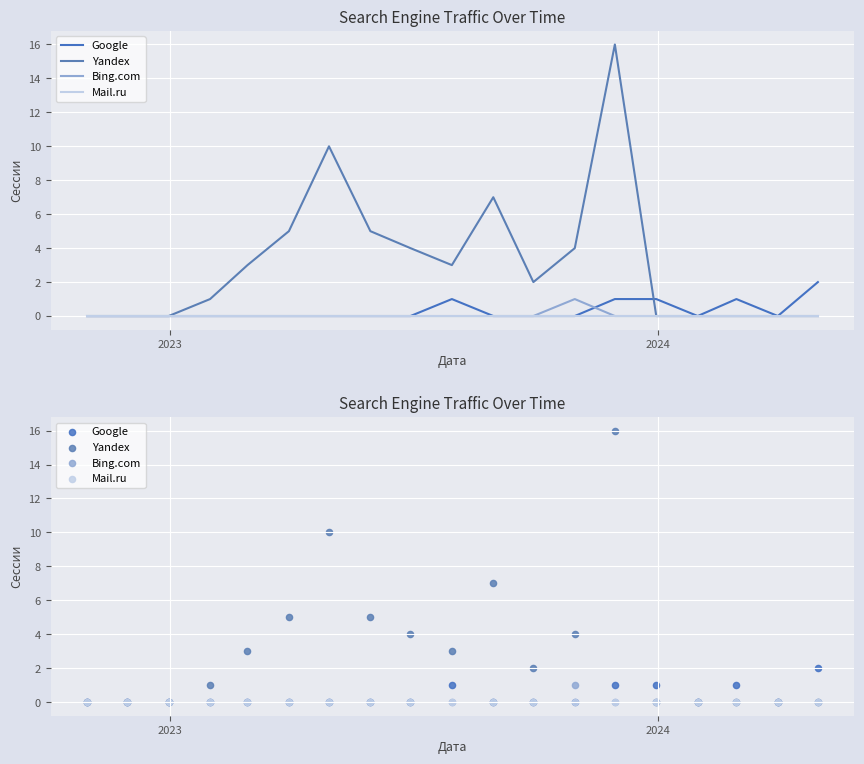

Which series has the largest total across all categories?

Yandex